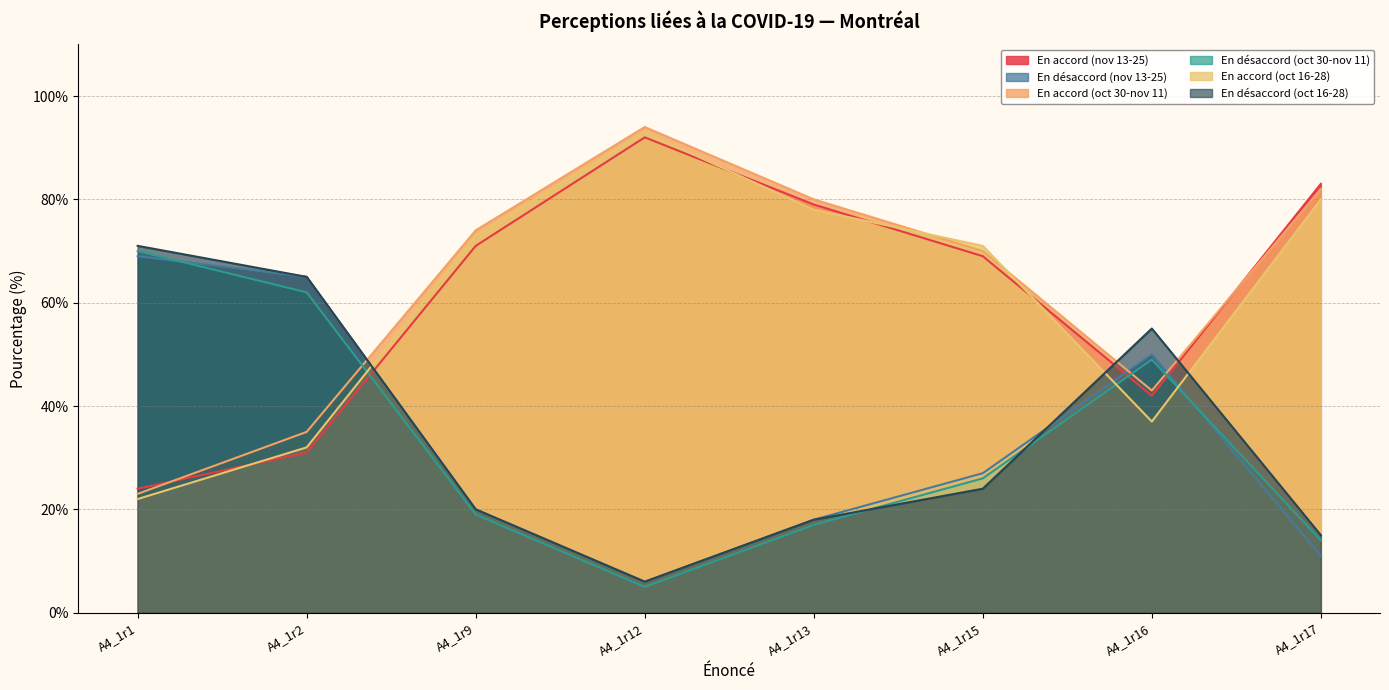

Does the chart display data point markers on the line(s)?

No